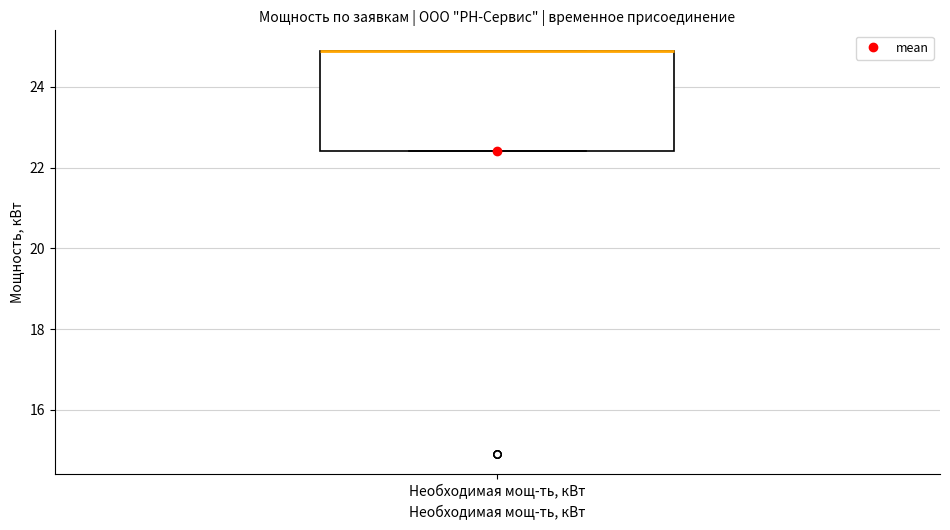

Transcribe this box plot: give where the median line is, the range the box spans, and where the two whiskers end, as read against the y-axis. The values are not printed on the chart, so give them approximately, as read against the axis.

median 25.0 (drawn on the box's upper edge), box 22.4 to 25.0, whiskers 22.4 to 25.0